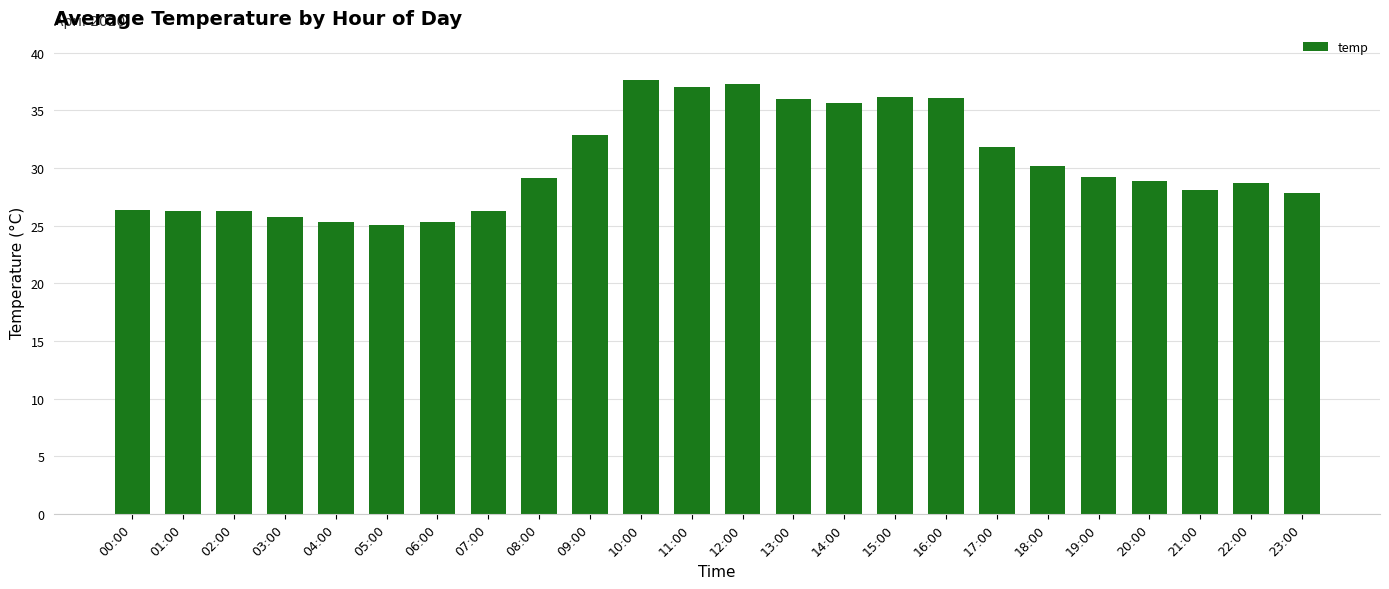

What is the ratio of the value at 10:00 to the value at 16:00?

1.0